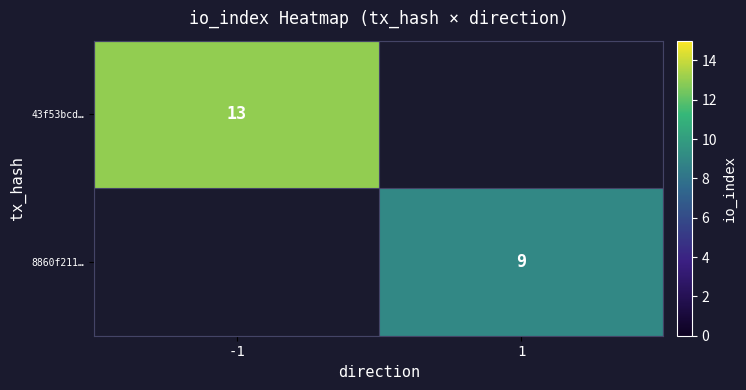

Is it true that 43f53bcd… equals 9 at -1?

False